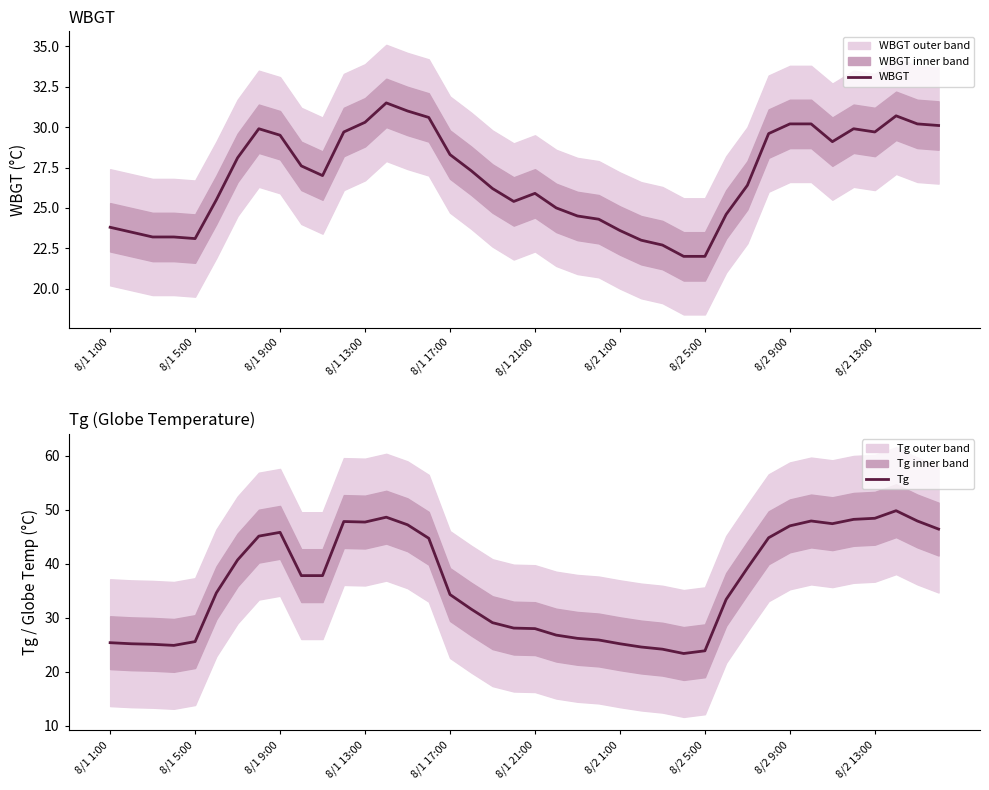

What is the minimum value for WBGT?

22.0